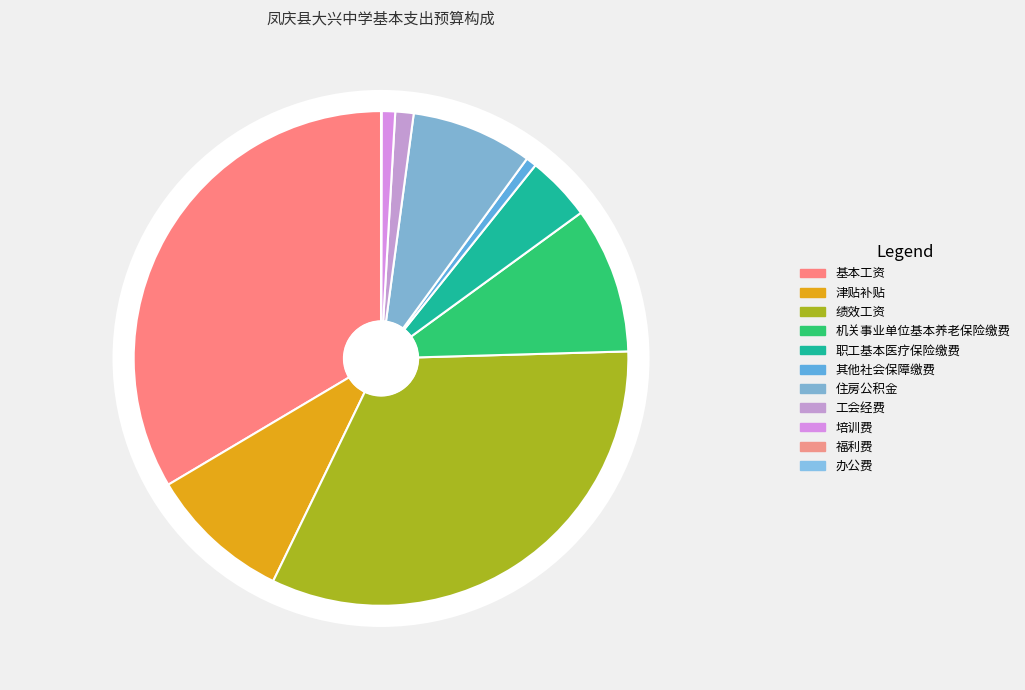

What is the change in value from 绩效工资 to 办公费?

-2061340.0